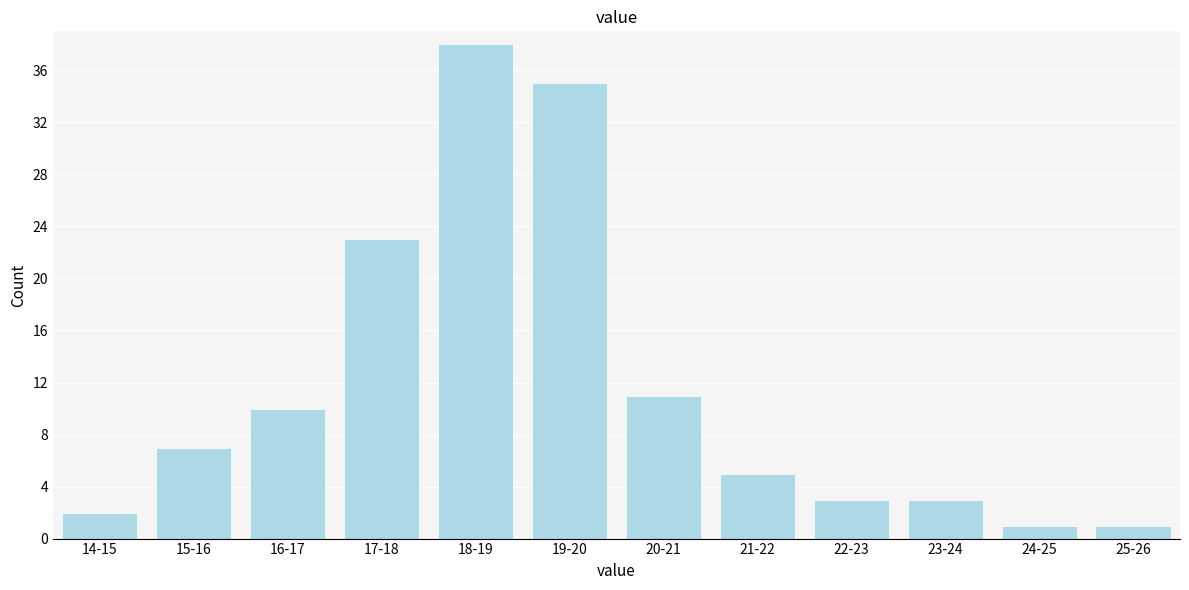

Reading left to right, transcribe all the data shown in this chart.

14-15=2	15-16=7	16-17=10	17-18=23	18-19=38	19-20=35	20-21=11	21-22=5	22-23=3	23-24=3	24-25=1	25-26=1